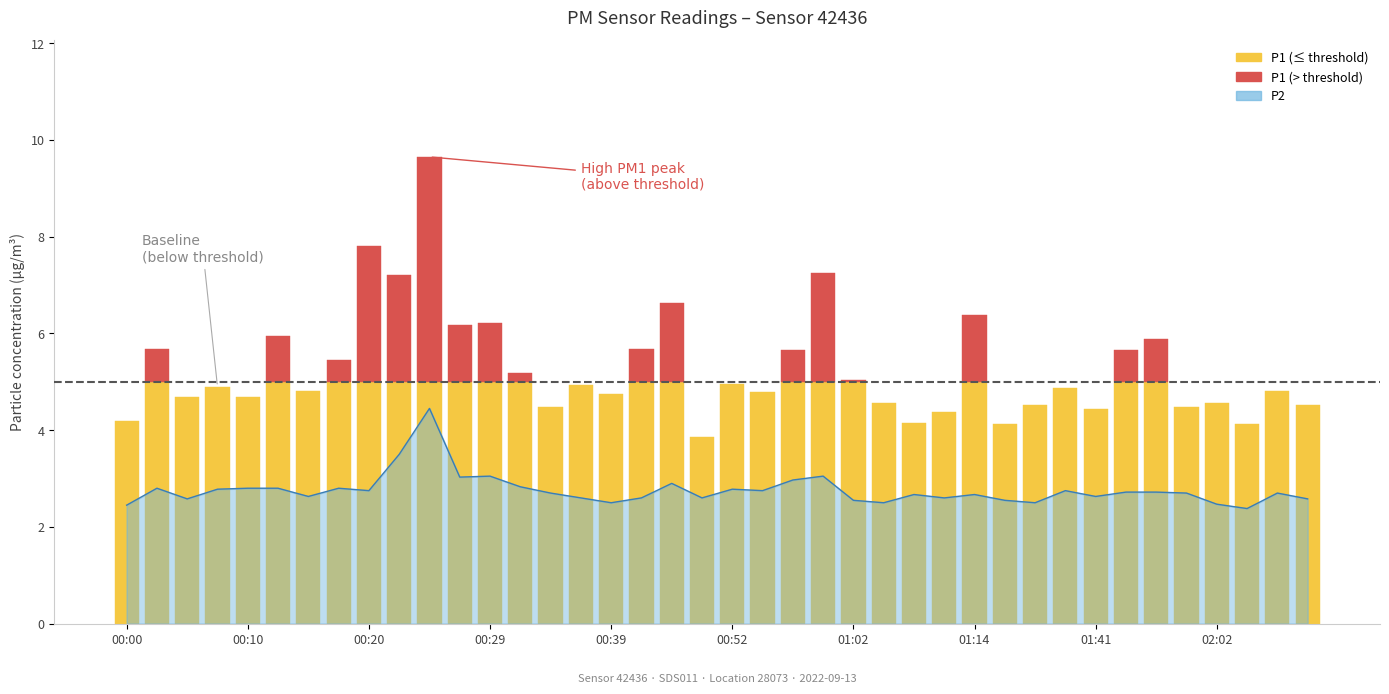

At which label is the value closest to 3?

00:27